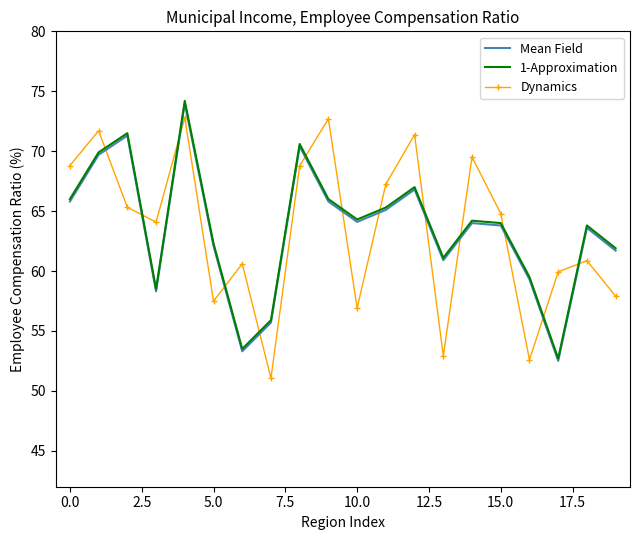

What is the difference between the maximum and minimum values in the Mean Field series?

21.5